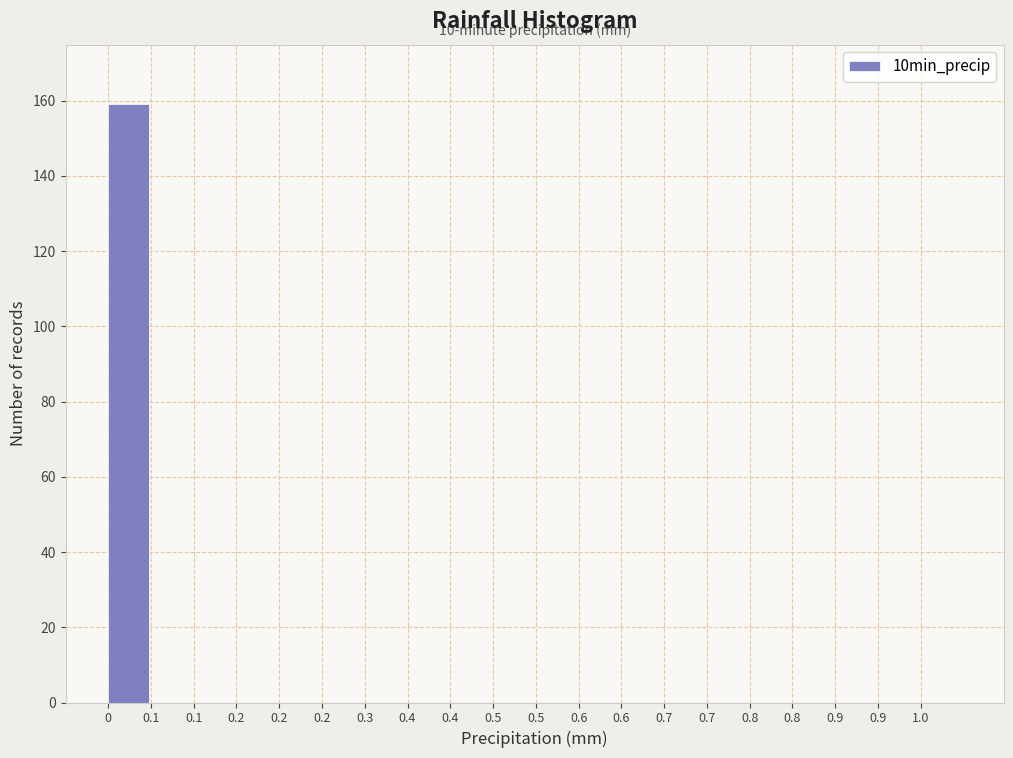

How many data points does each series have?

20